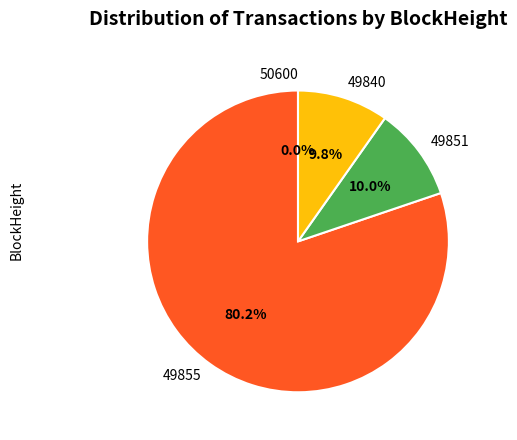

Rank the categories by value from lowest to highest.

50600, 49840, 49851, 49855